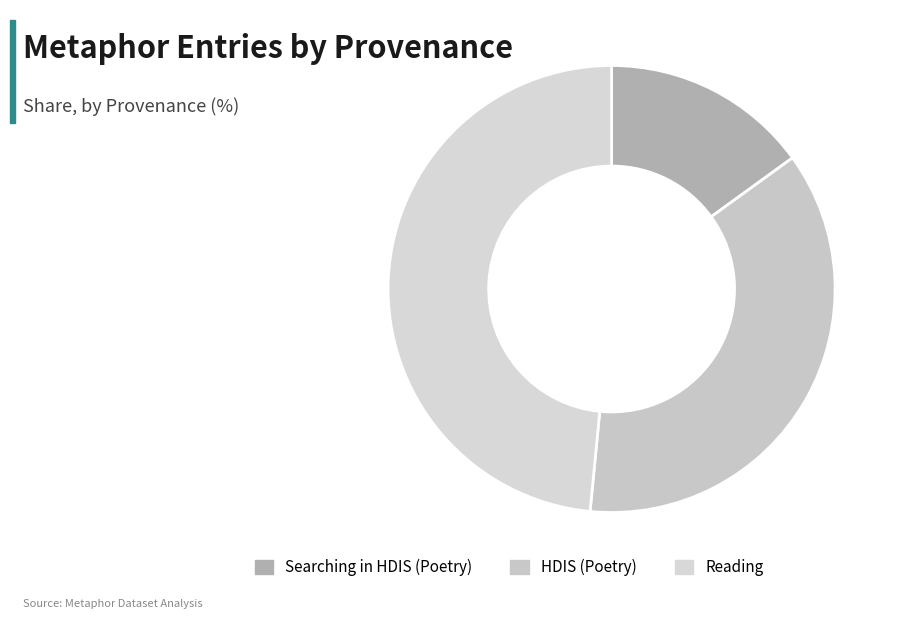

How many segments does this pie chart have?

3